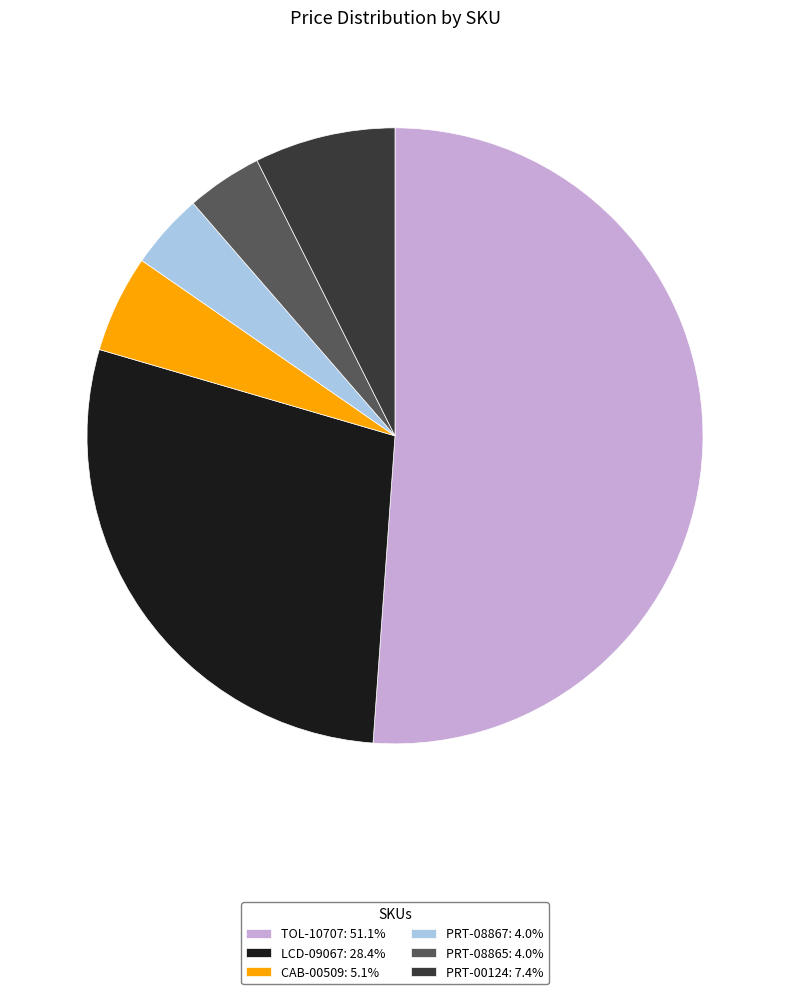

Approximately how many times larger is the value at CAB-00509: 5.1% compared to PRT-00124: 7.4%?

0.7